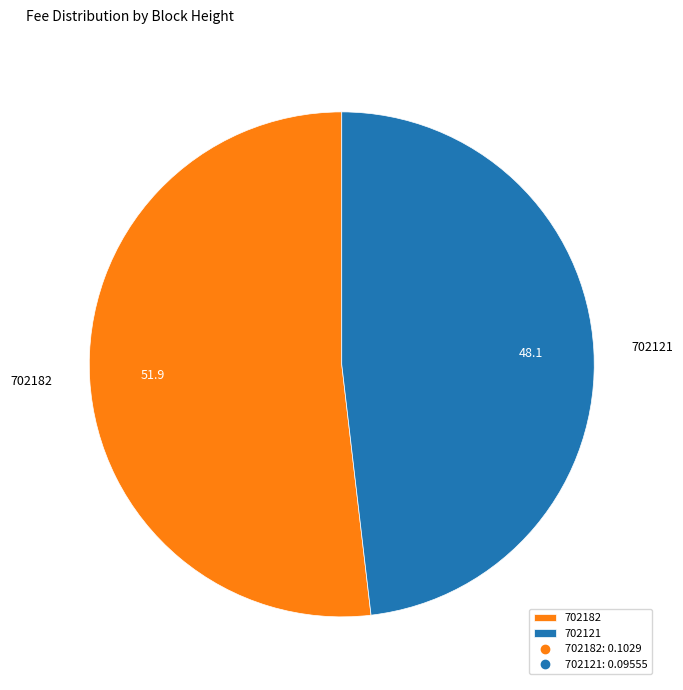

How many segments does this pie chart have?

2